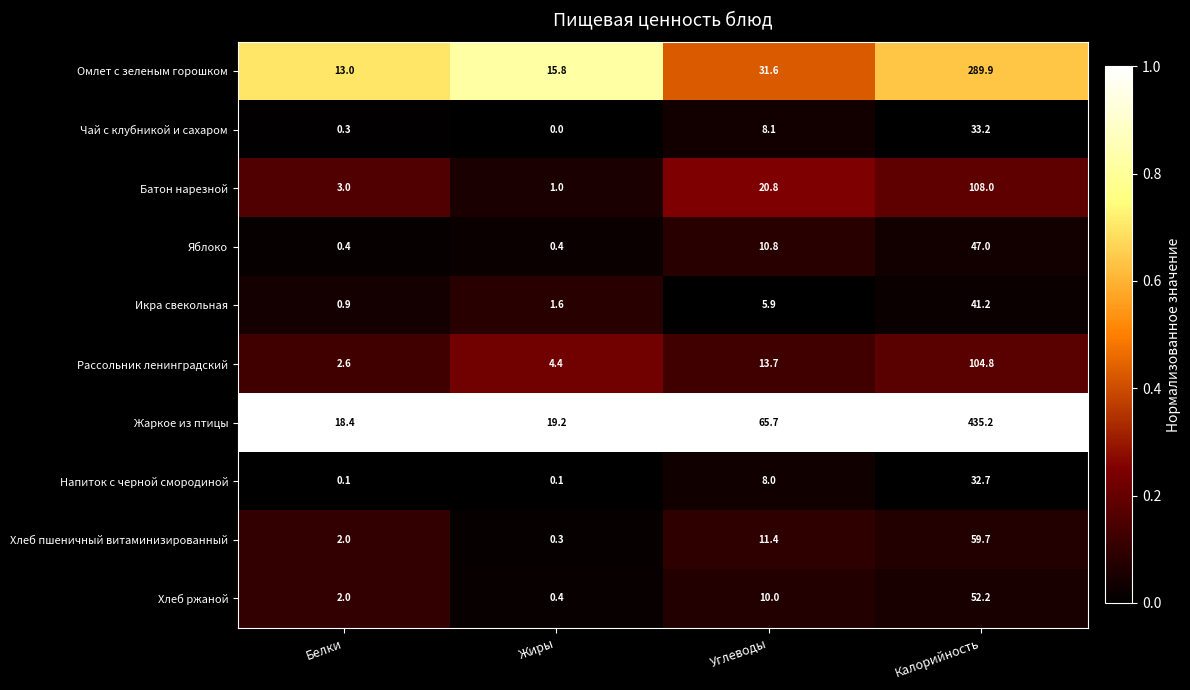

What is the difference between the Хлеб ржаной values at Жиры and Белки?

1.6